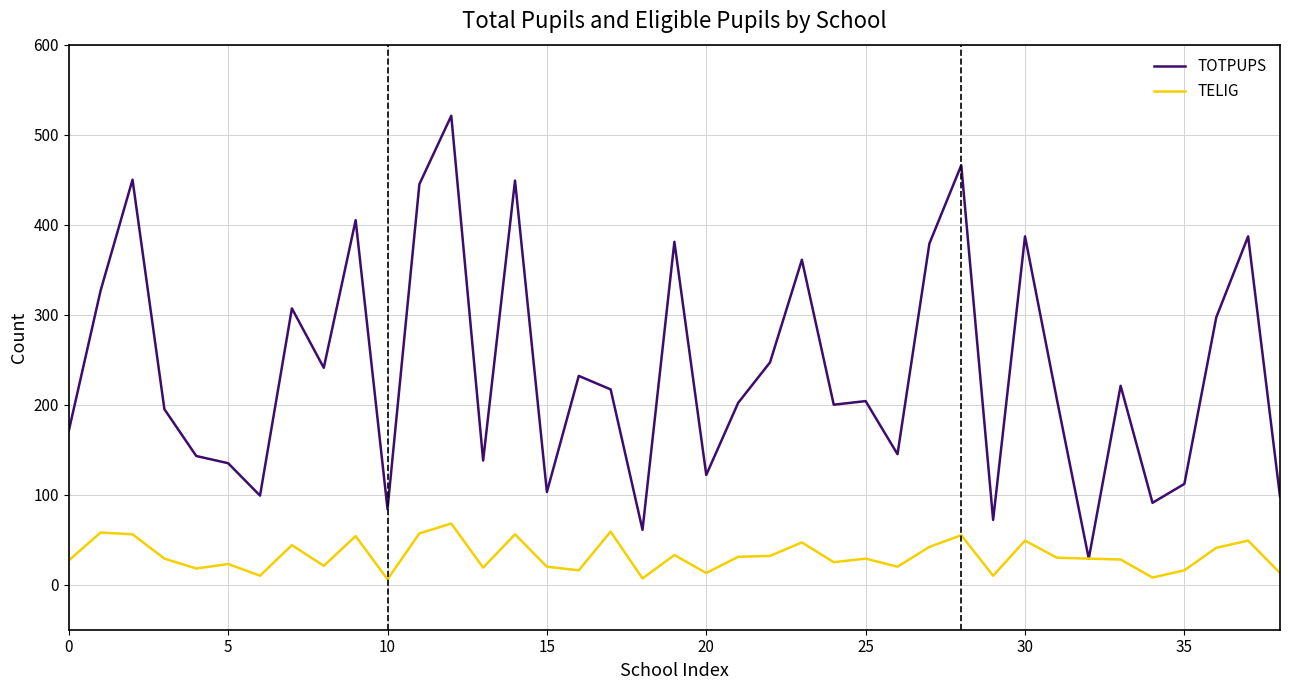

What is the average value of the TELIG series?

32